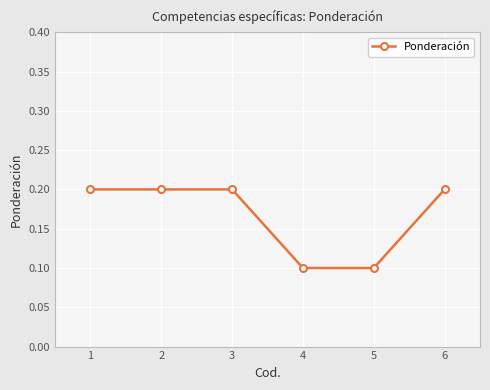

Is it true that the value at 1 is 0.2?

True